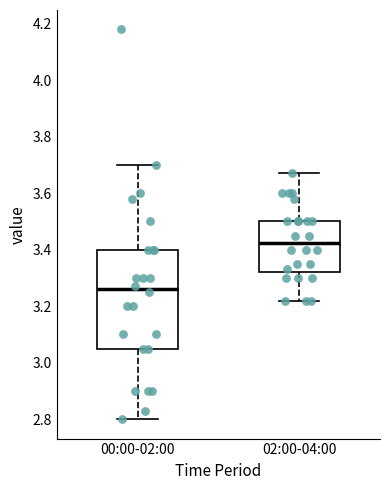

Where does the median line of the box for 00:00-02:00 sit on the y-axis? The values are not printed on the chart, so give them approximately, as read against the axis.

3.26